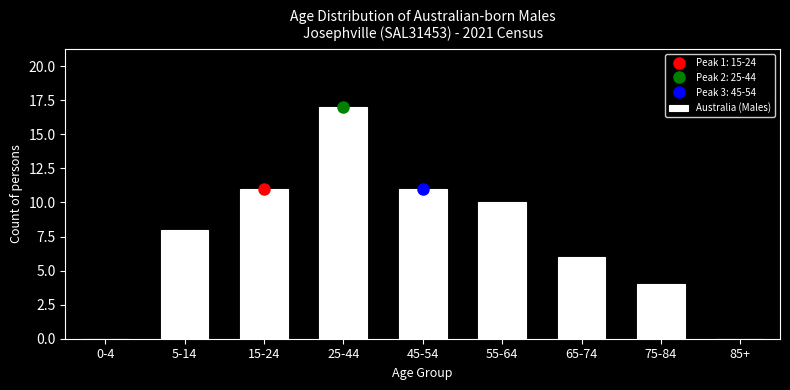

Reading left to right, list all the values displayed in this chart.

0-4=0	5-14=8	15-24=11	25-44=17	45-54=11	55-64=10	65-74=6	75-84=4	85+=0